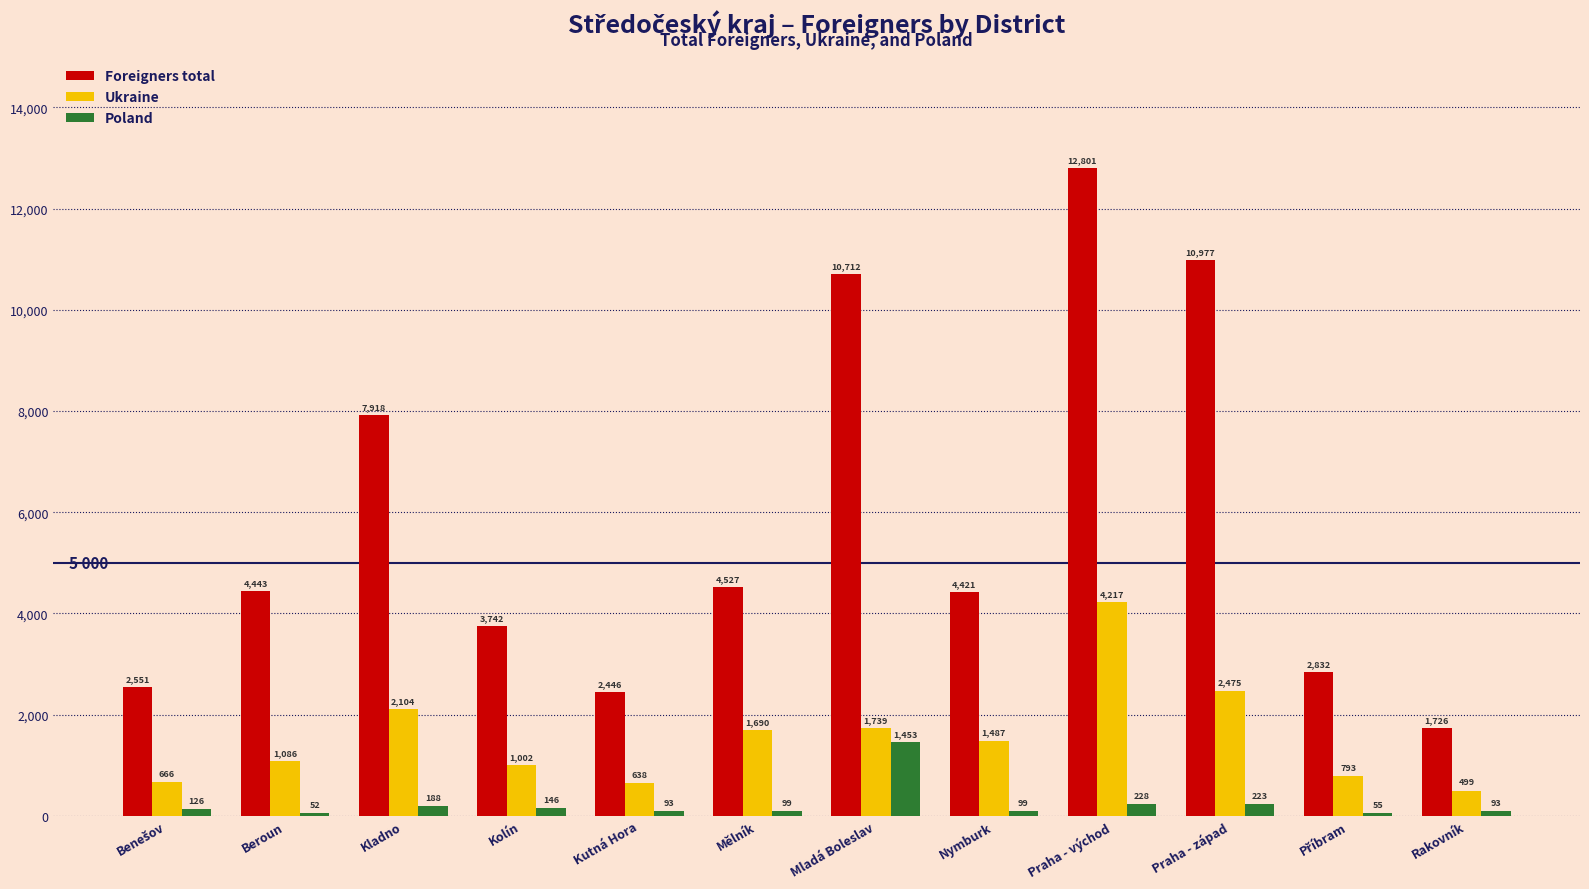

What is the sum of all Ukraine values?

18396